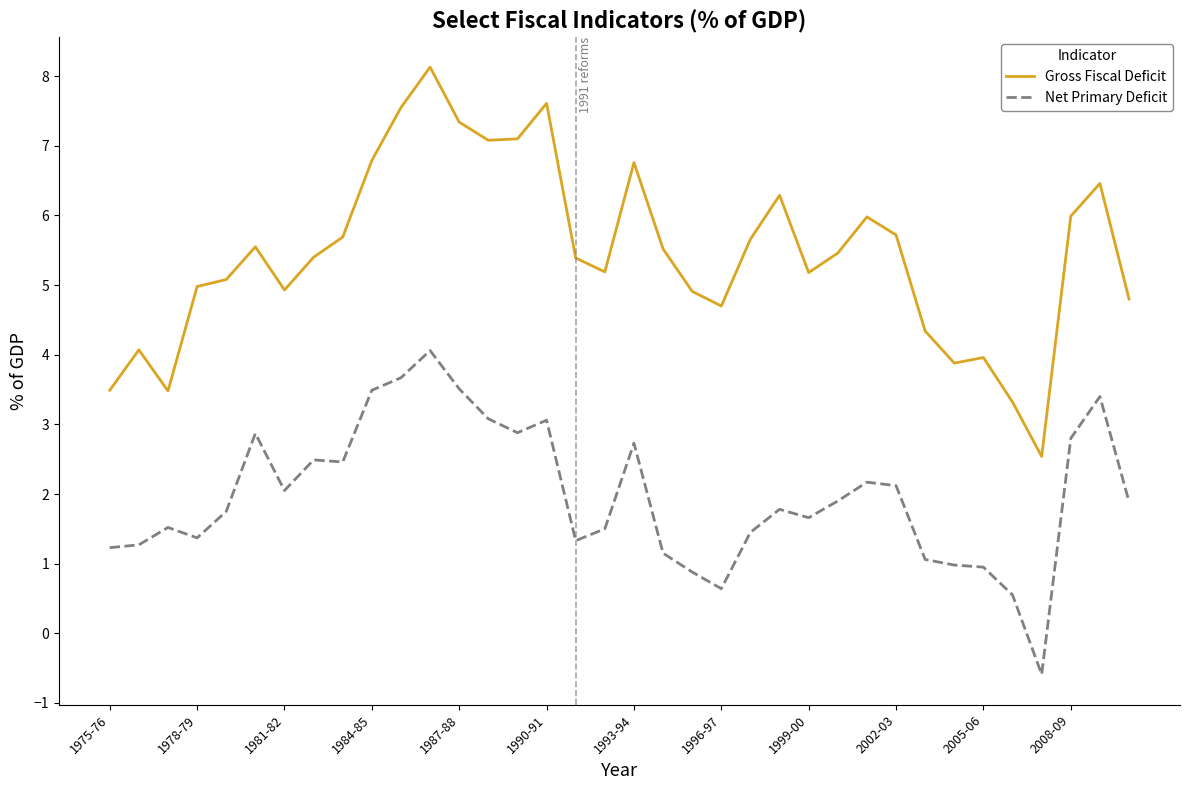

True or false: Net Primary Deficit and Gross Fiscal Deficit intersect in this chart.

False